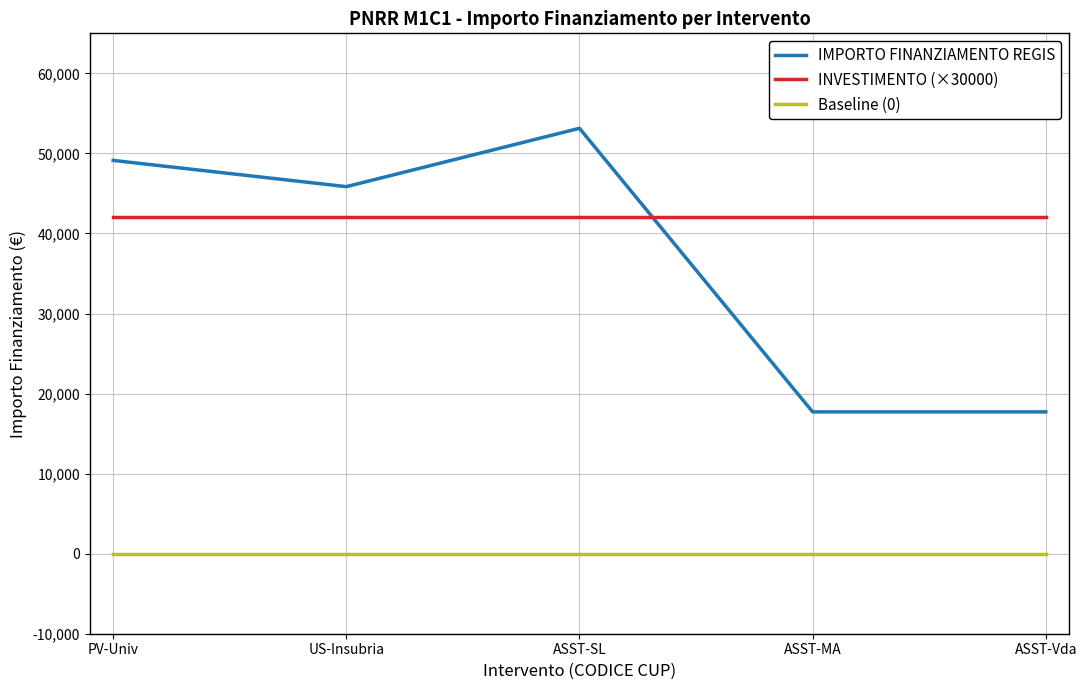

Which series has the largest range (max minus min)?

IMPORTO FINANZIAMENTO REGIS